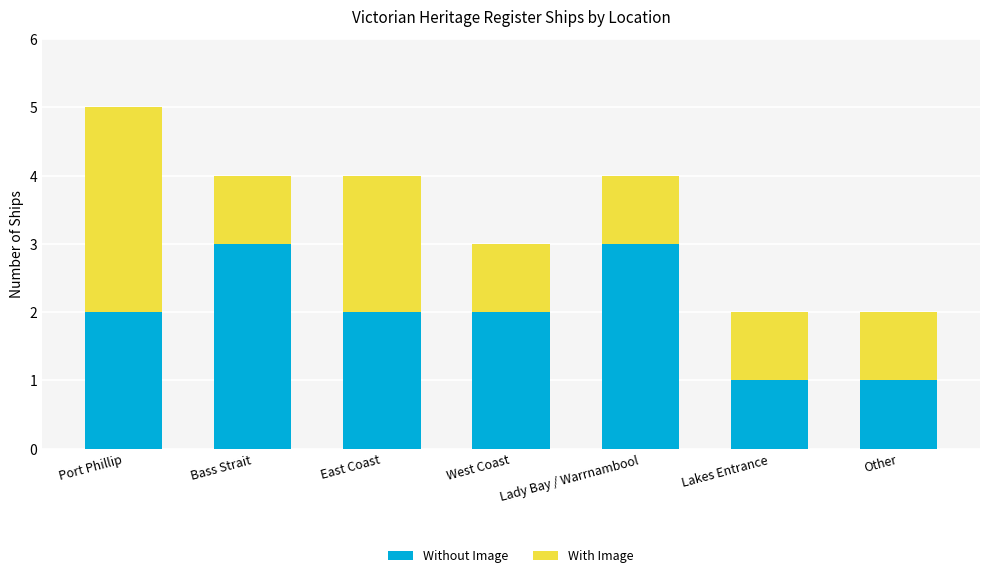

Read the Without Image value at Bass Strait.

3